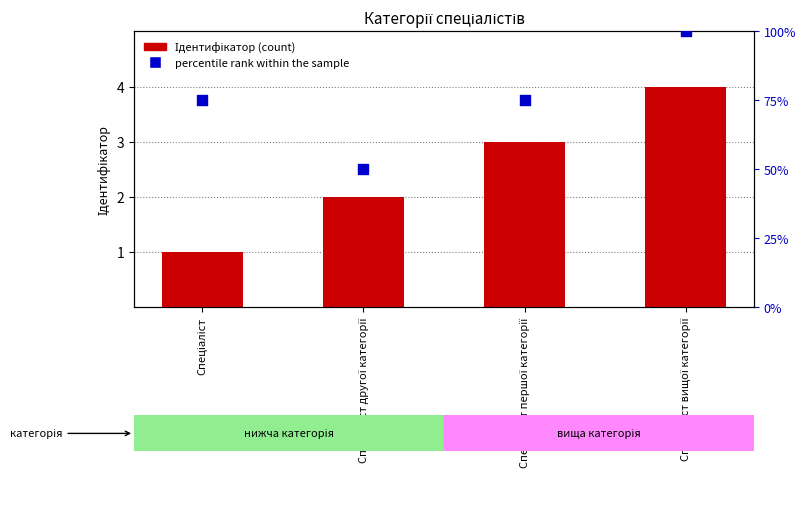

Which series has the largest total across all categories?

percentile rank within the sample